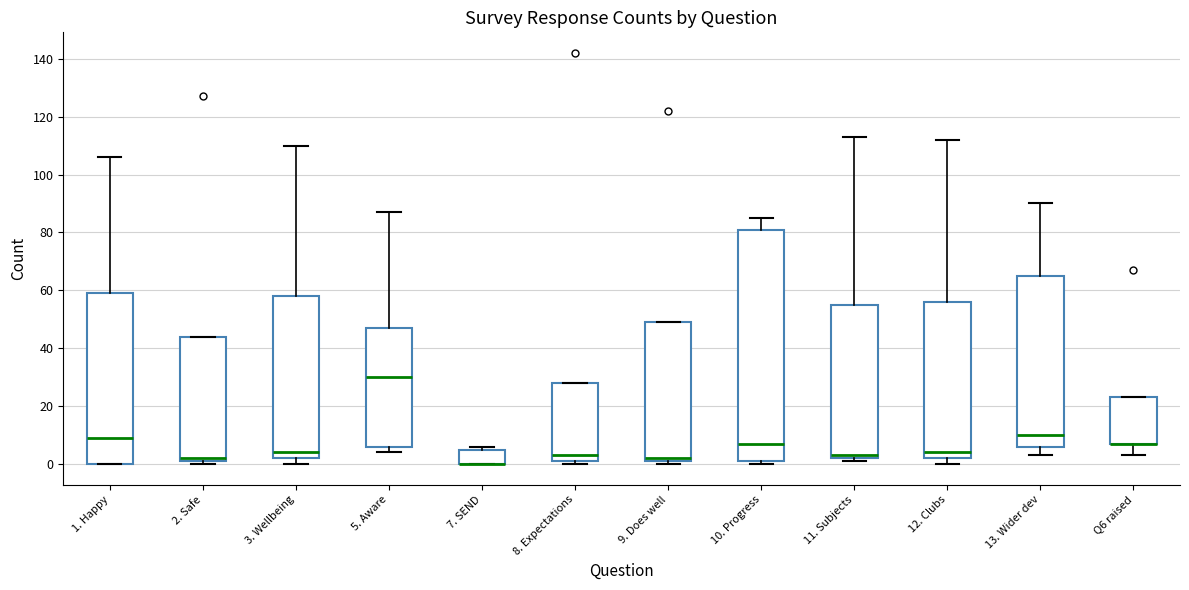

Which box is the tallest, from its lower edge to its upper edge?

10. Progress